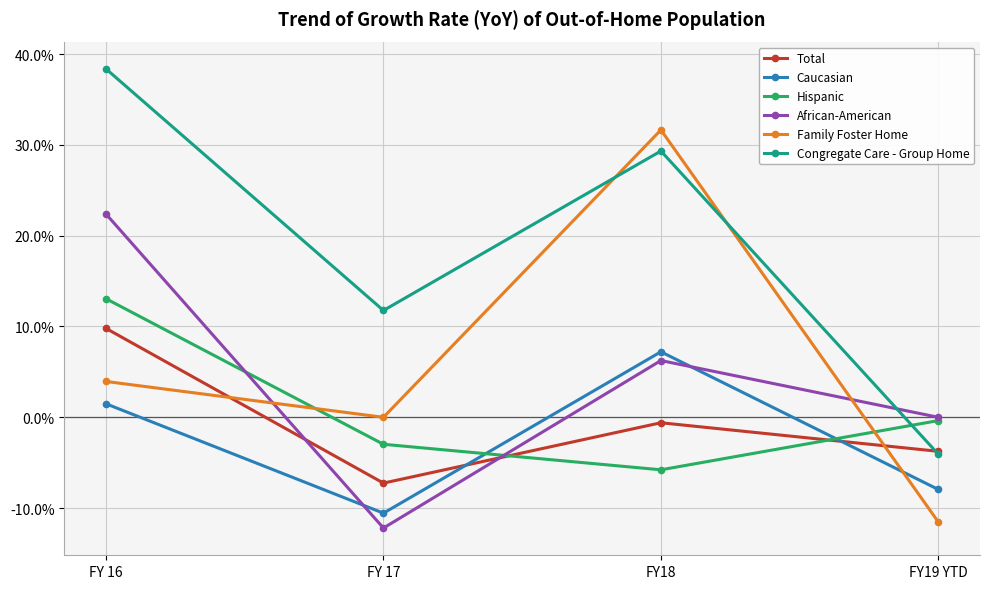

True or false: Total has more than 1 points higher than both neighbors.

False